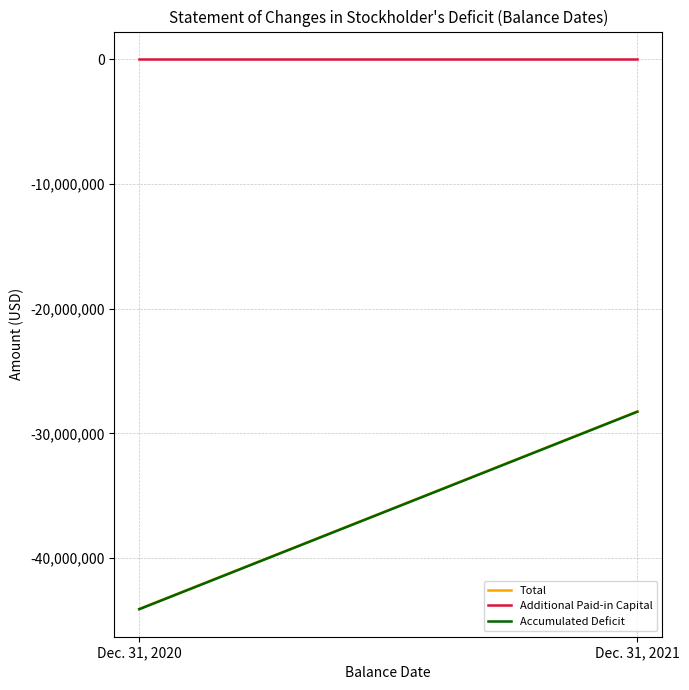

Count the number of data series in this chart.

3